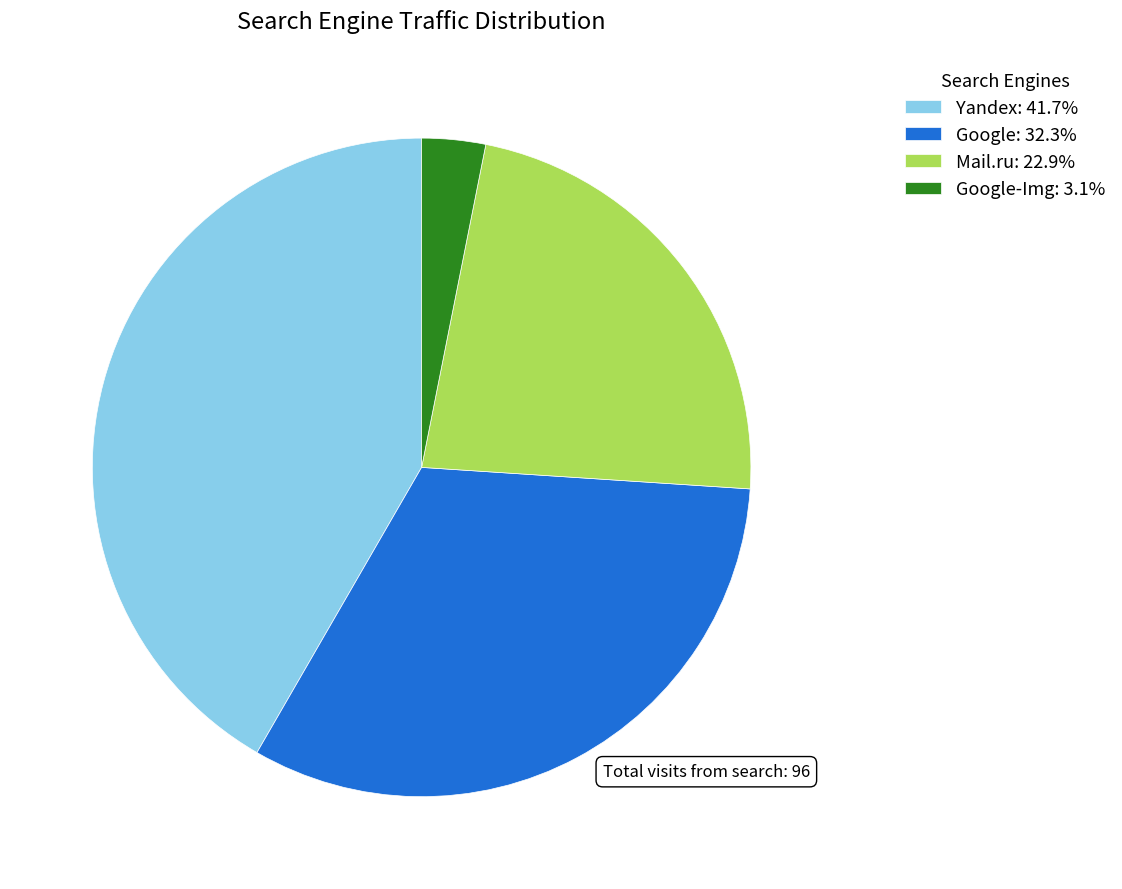

What is the ratio of the value at Google: 32.3% to the value at Mail.ru: 22.9%?

1.4